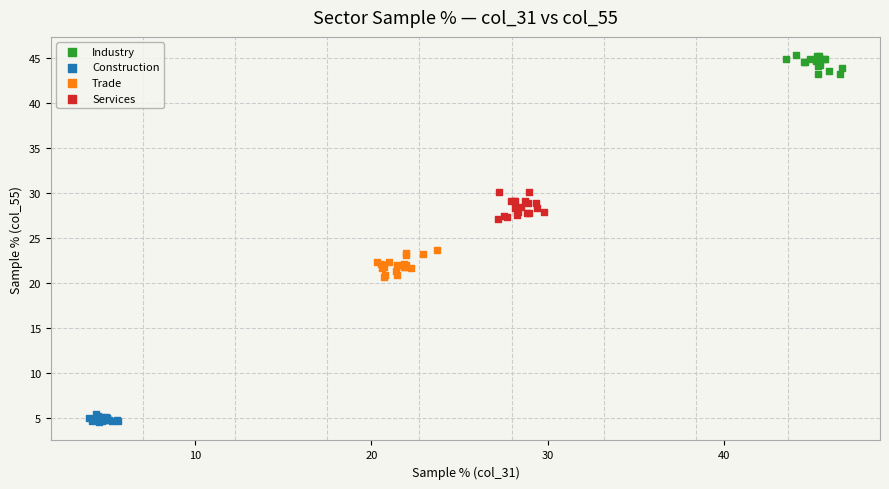

Which series reaches the minimum Y coordinate?

Construction